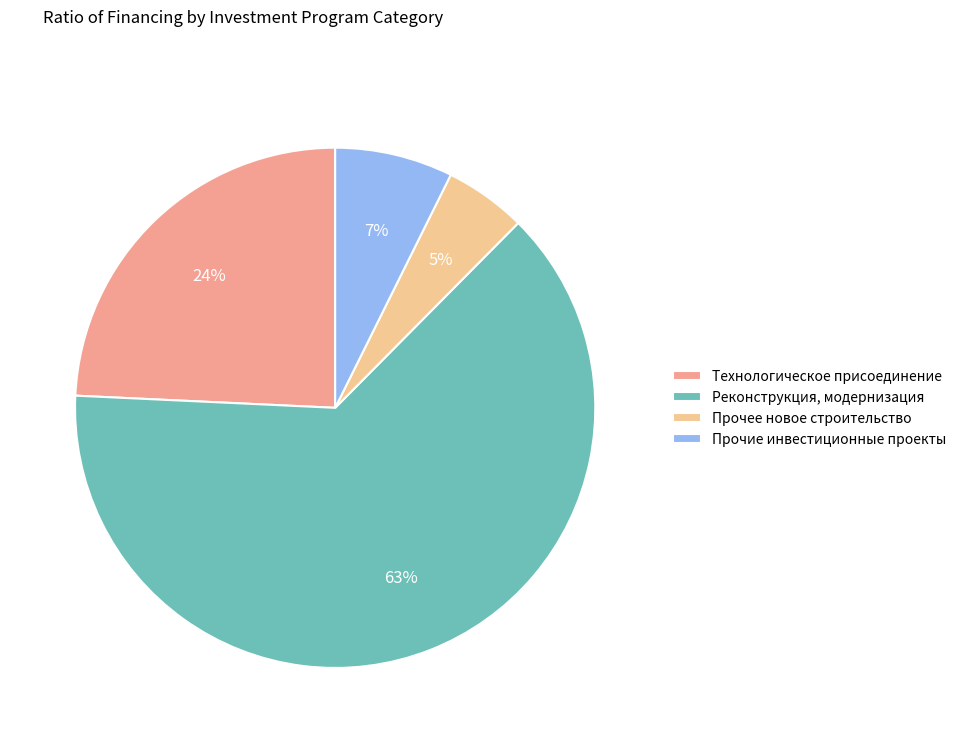

How many segments does this pie chart have?

4